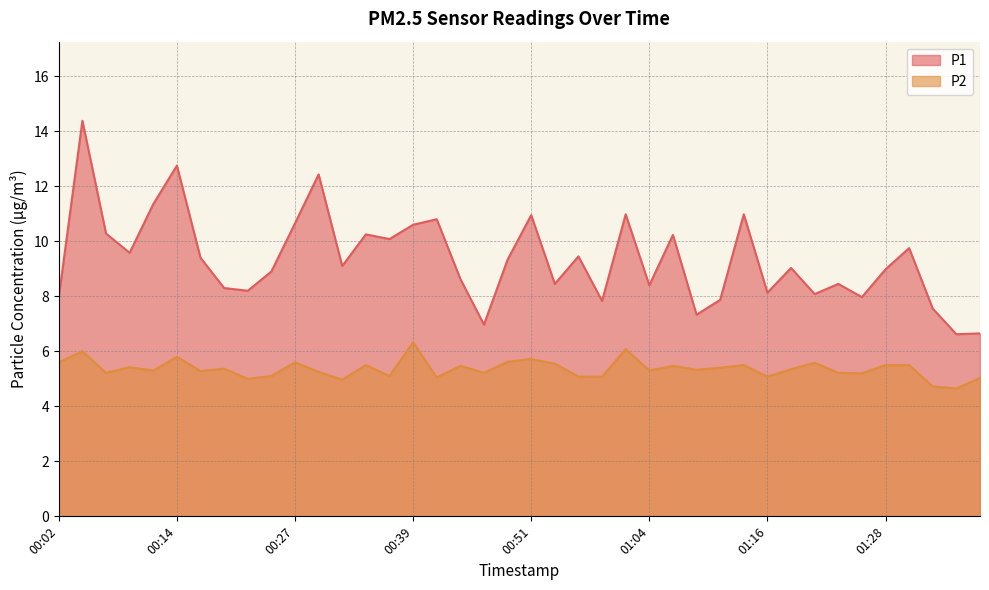

In P1, how many points are lower than both neighbors (excluding endpoints)?

13